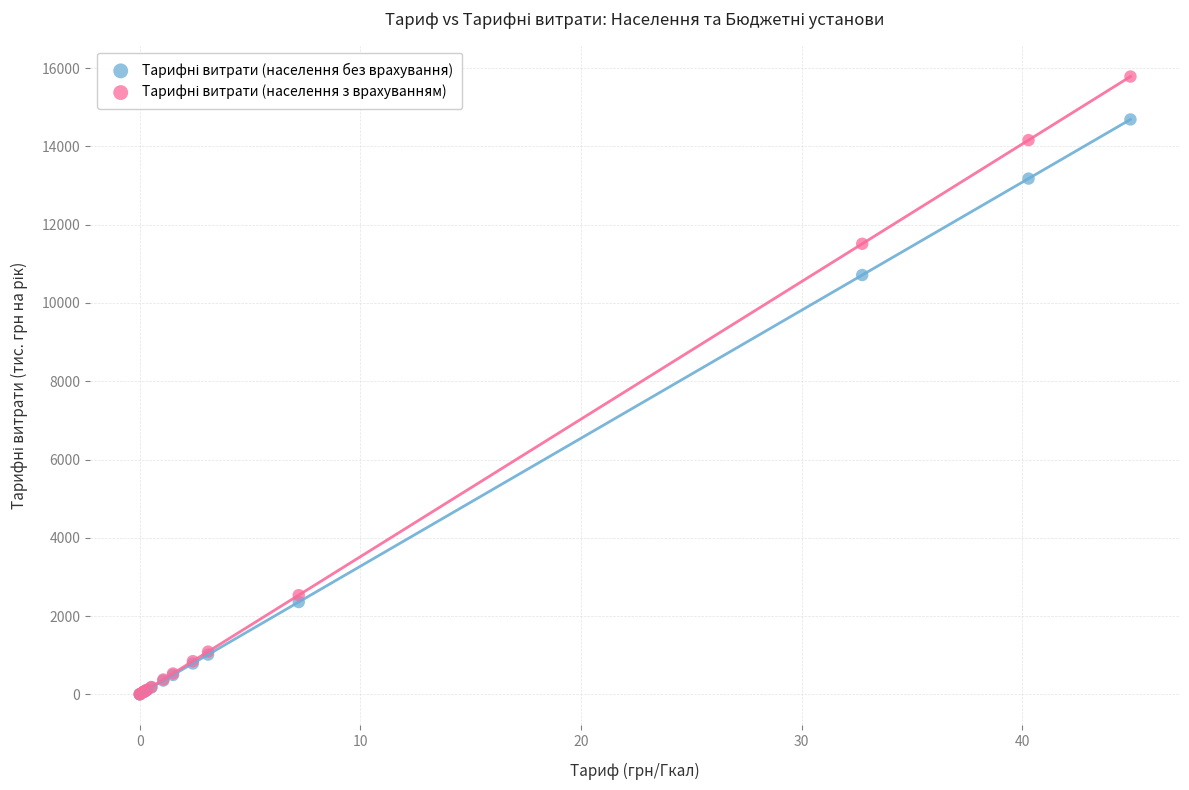

Across all series, what Y value is closest to 7893?

10714.3